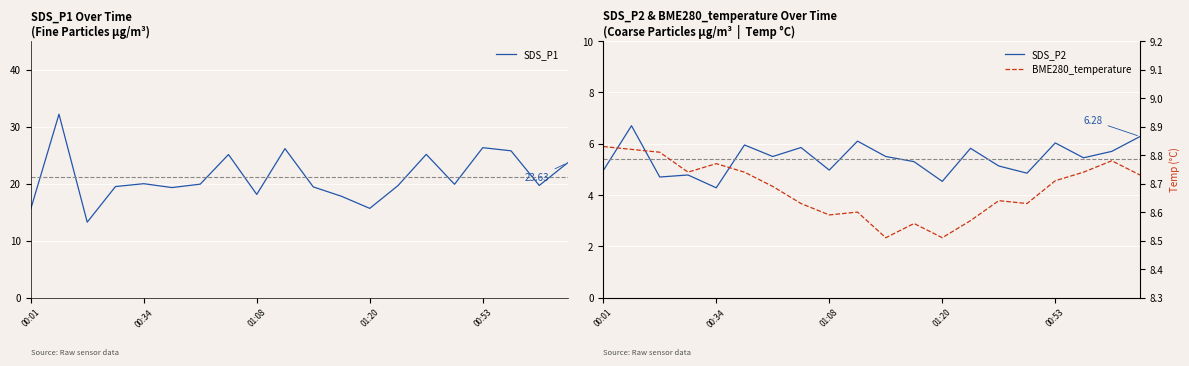

True or false: SDS_P1 has more than 0 interior local peaks.

True